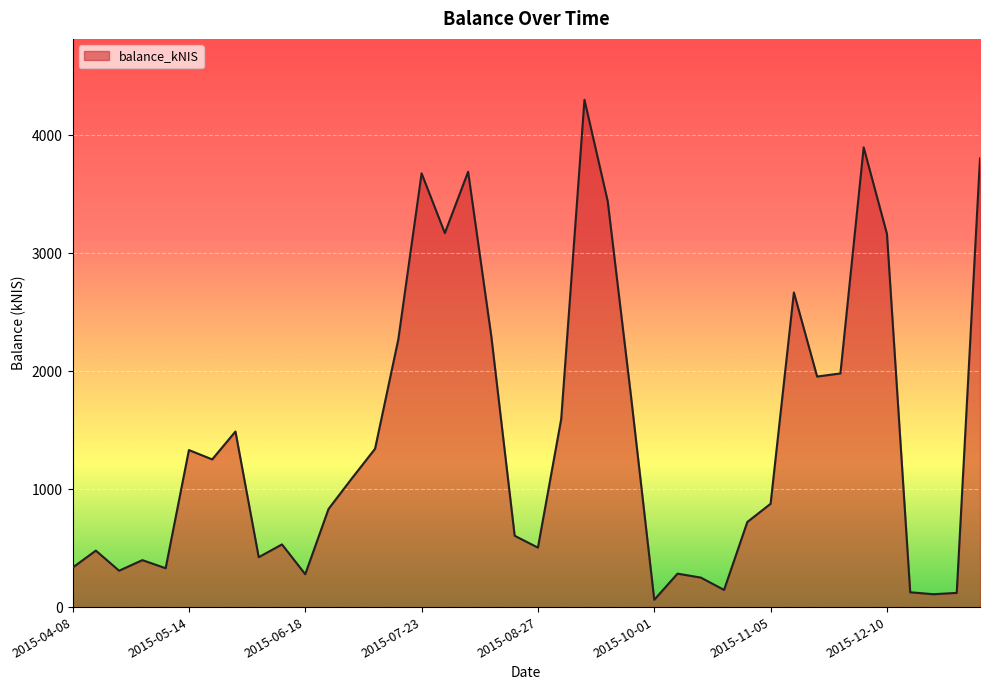

What is the maximum value shown in the chart?

4299.0